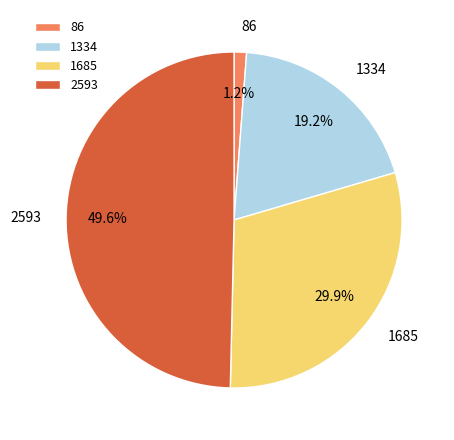

Which category has the biggest portion of the pie?

2593